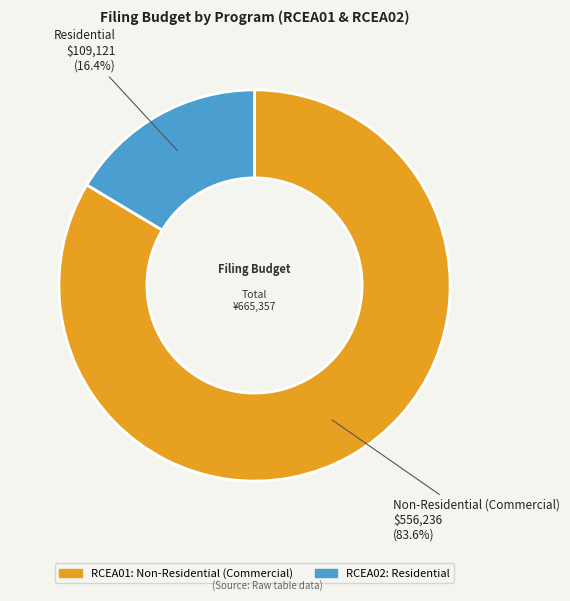

Does any single category account for the majority?

Yes